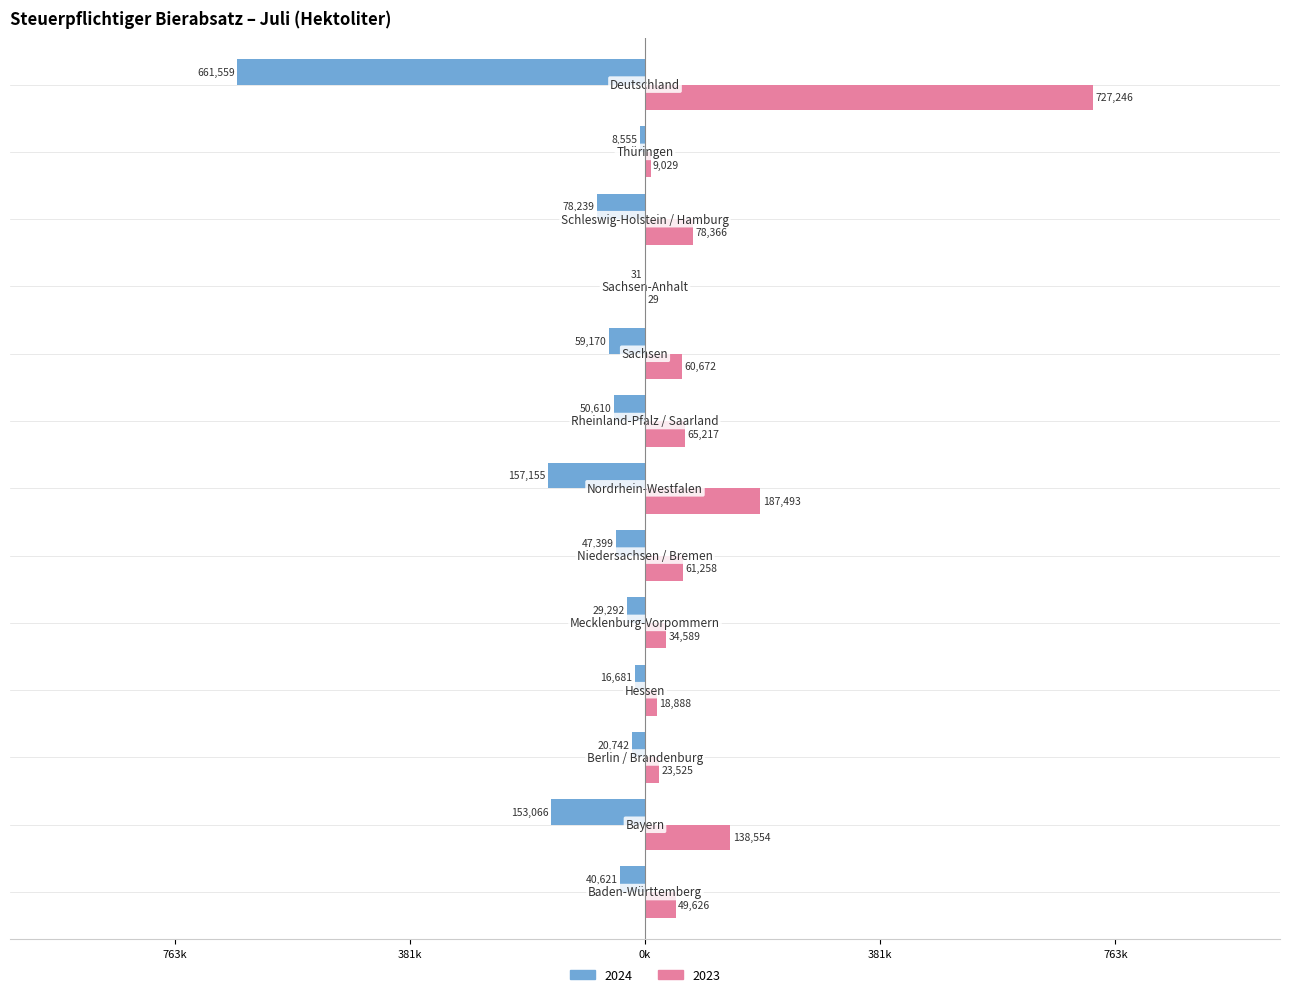

What are all the series names shown in the legend?

2024, 2023